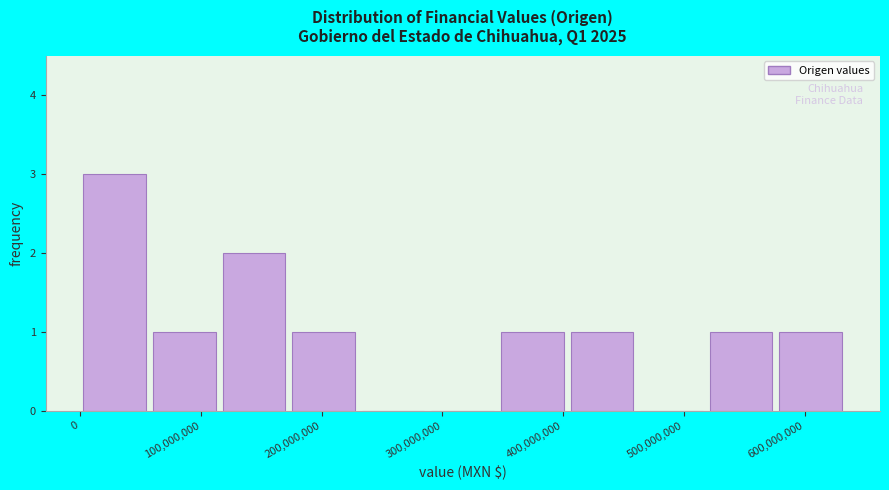

Over which range of the x-axis is the bar tallest?

0 to 60000000